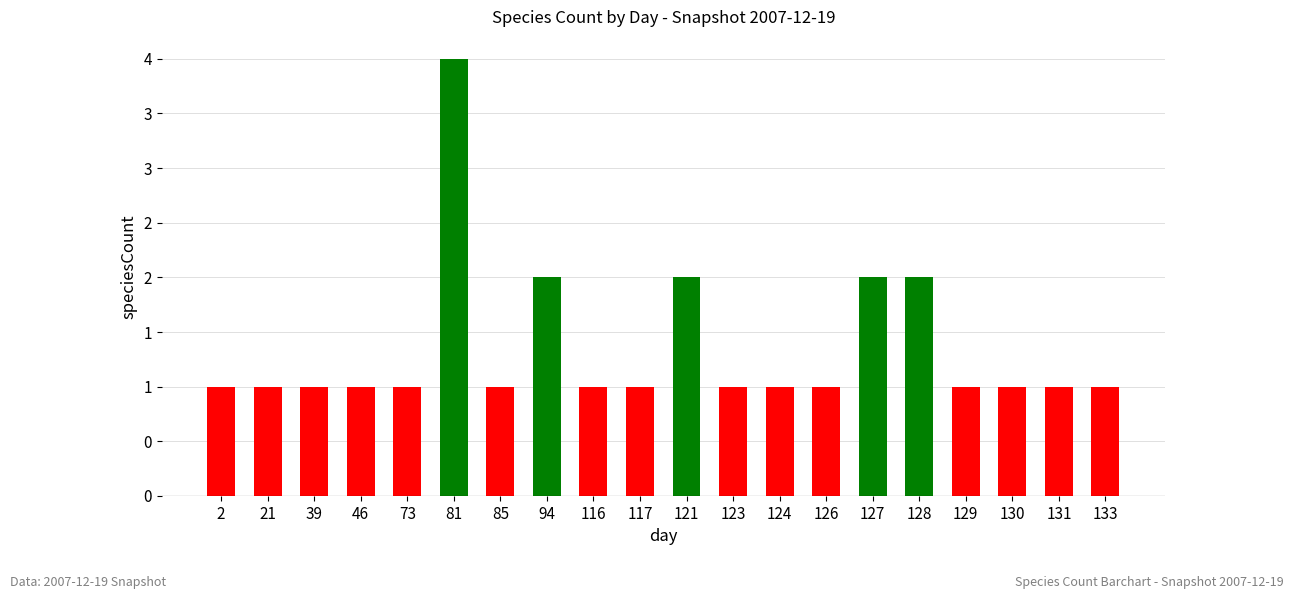

Does the chart contain any negative values?

No